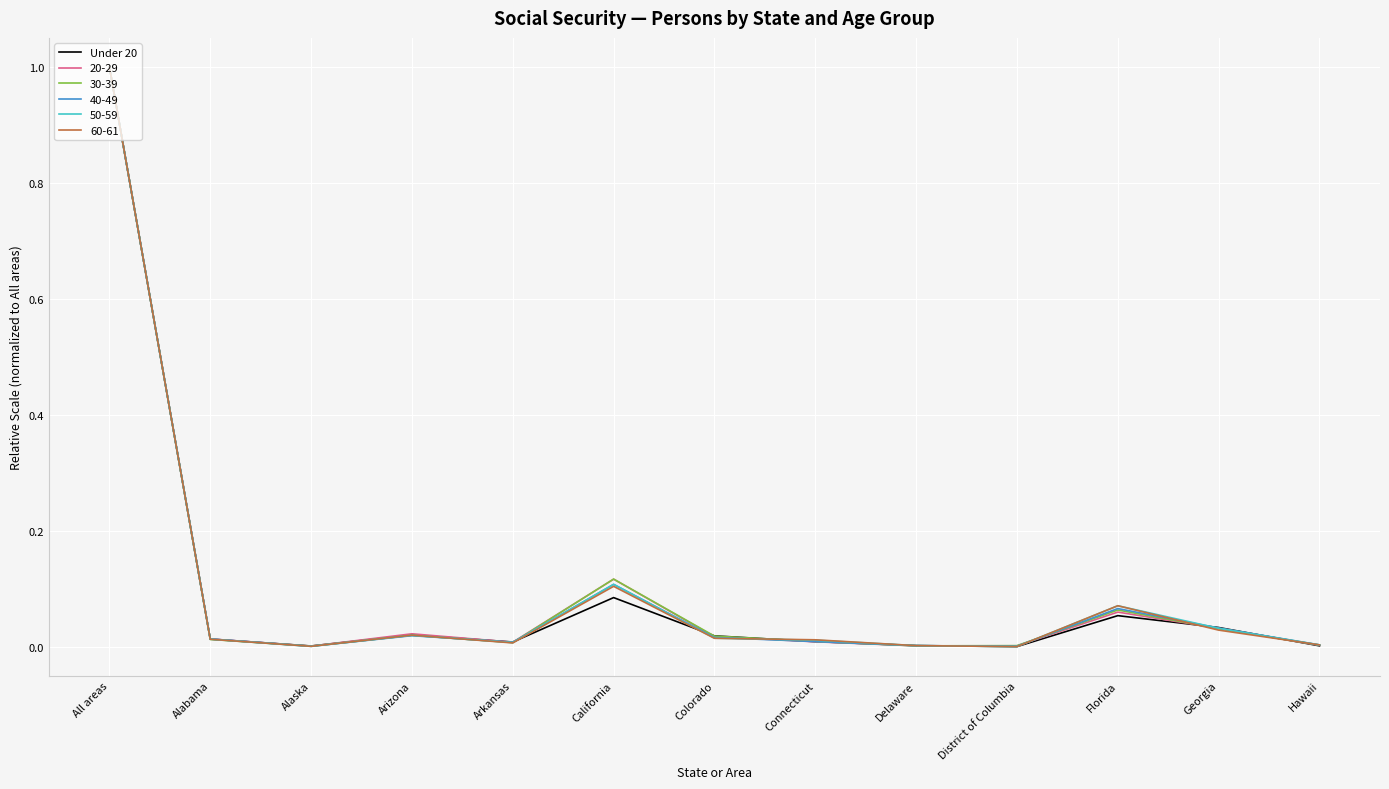

What position from the left is Florida?

11